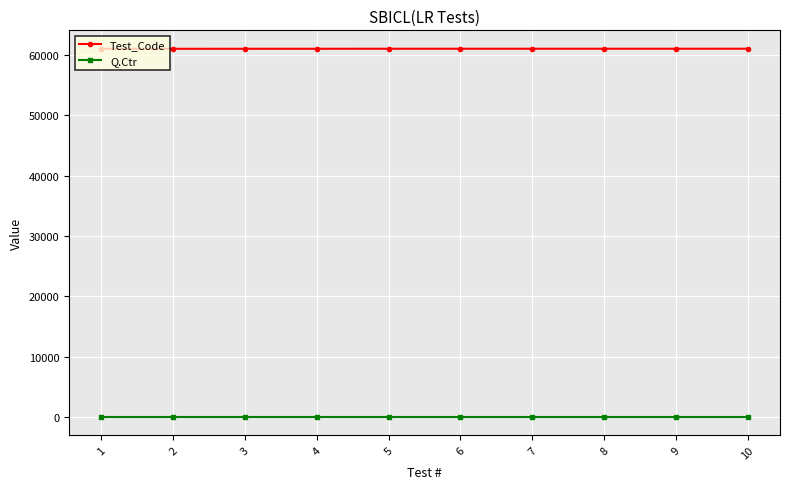

What is the maximum value shown in the chart?

61020